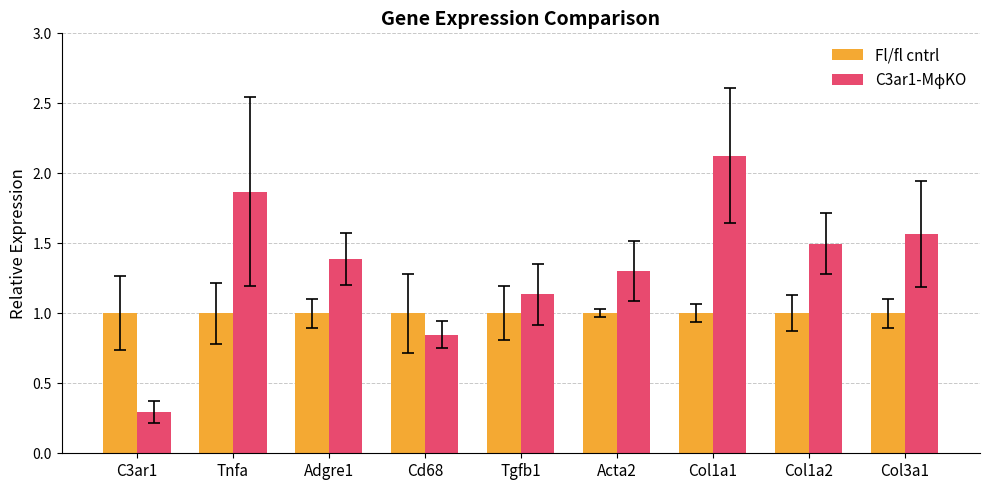

The value of Fl/fl cntrl at Col3a1 is 1.0. True or false?

True